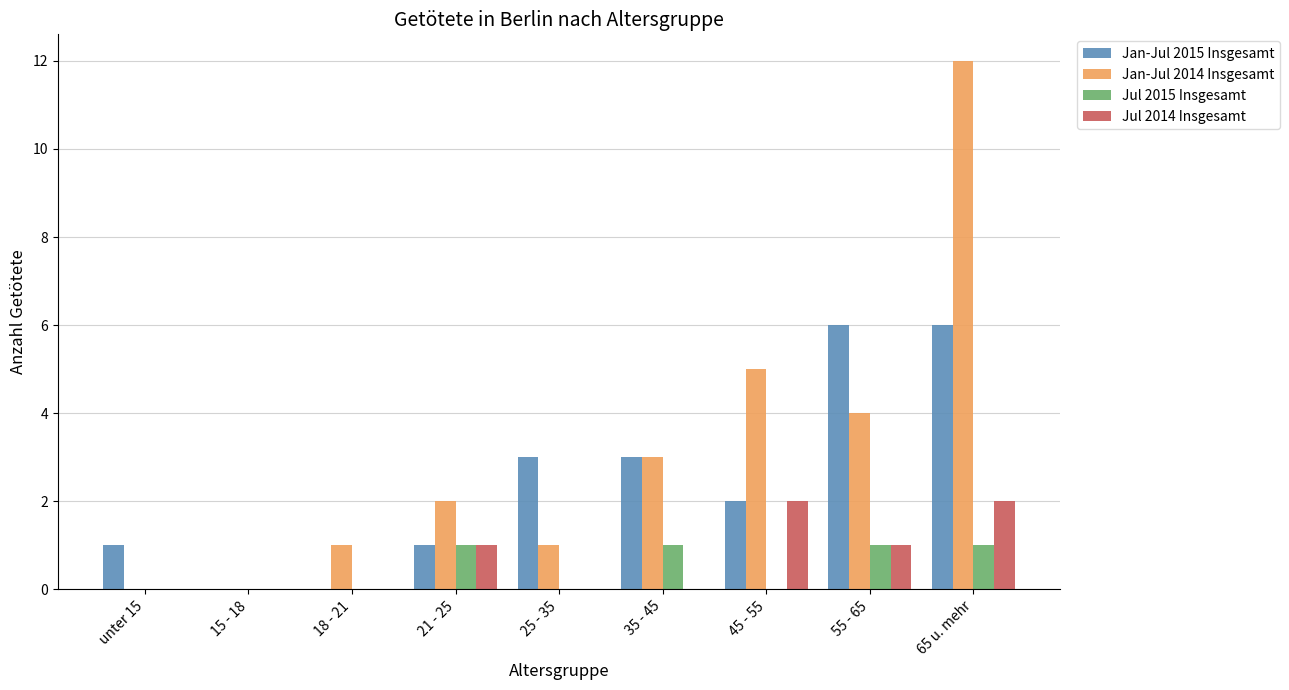

At which category is the sum across all series the highest?

65 u. mehr